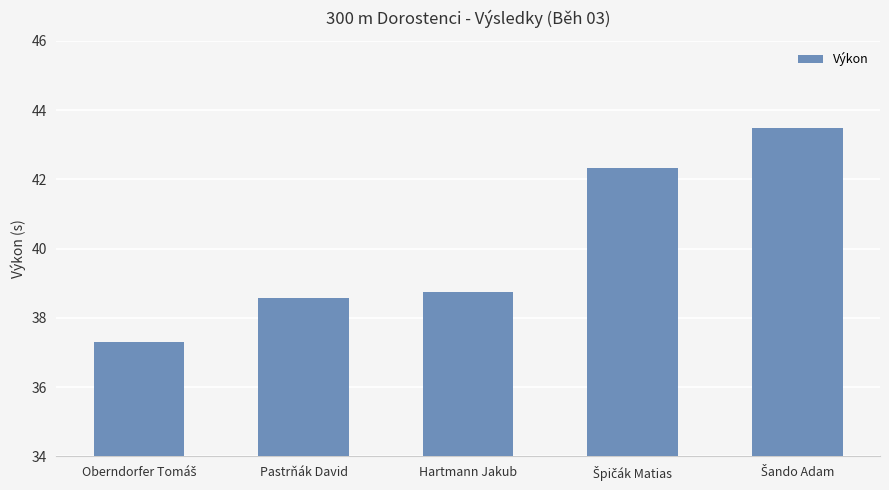

What is the ratio of the value at Pastrňák David to the value at Hartmann Jakub?

1.0